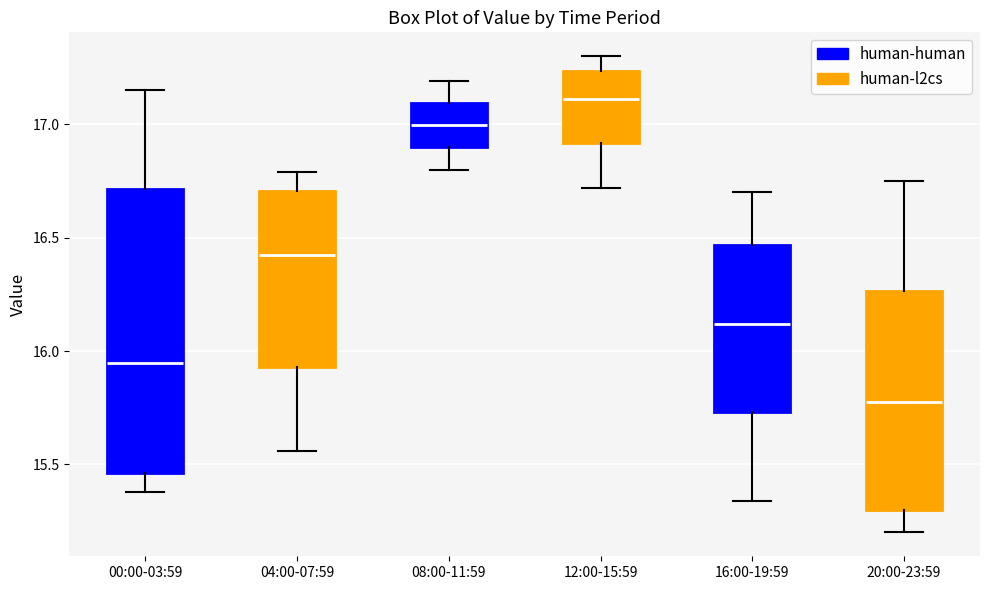

Reading left to right, transcribe this box plot: for each box, give where its median line is, the range the box spans, and where its two whiskers end, as read against the y-axis. The values are not printed on the chart, so give them approximately, as read against the axis.

00:00-03:59: median 15.95, box 15.45 to 16.70, whiskers 15.40 to 17.15
04:00-07:59: median 16.45, box 15.95 to 16.70, whiskers 15.55 to 16.80
08:00-11:59: median 17.00, box 16.90 to 17.10, whiskers 16.80 to 17.20
12:00-15:59: median 17.10, box 16.90 to 17.25, whiskers 16.70 to 17.30
16:00-19:59: median 16.10, box 15.75 to 16.45, whiskers 15.35 to 16.70
20:00-23:59: median 15.80, box 15.30 to 16.25, whiskers 15.20 to 16.75